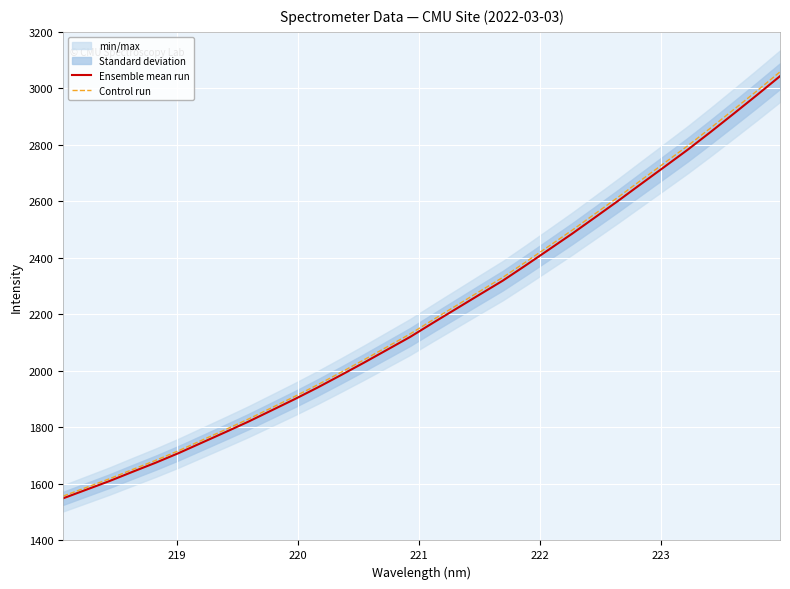

At how many categories does at least one series exceed 2890?

3